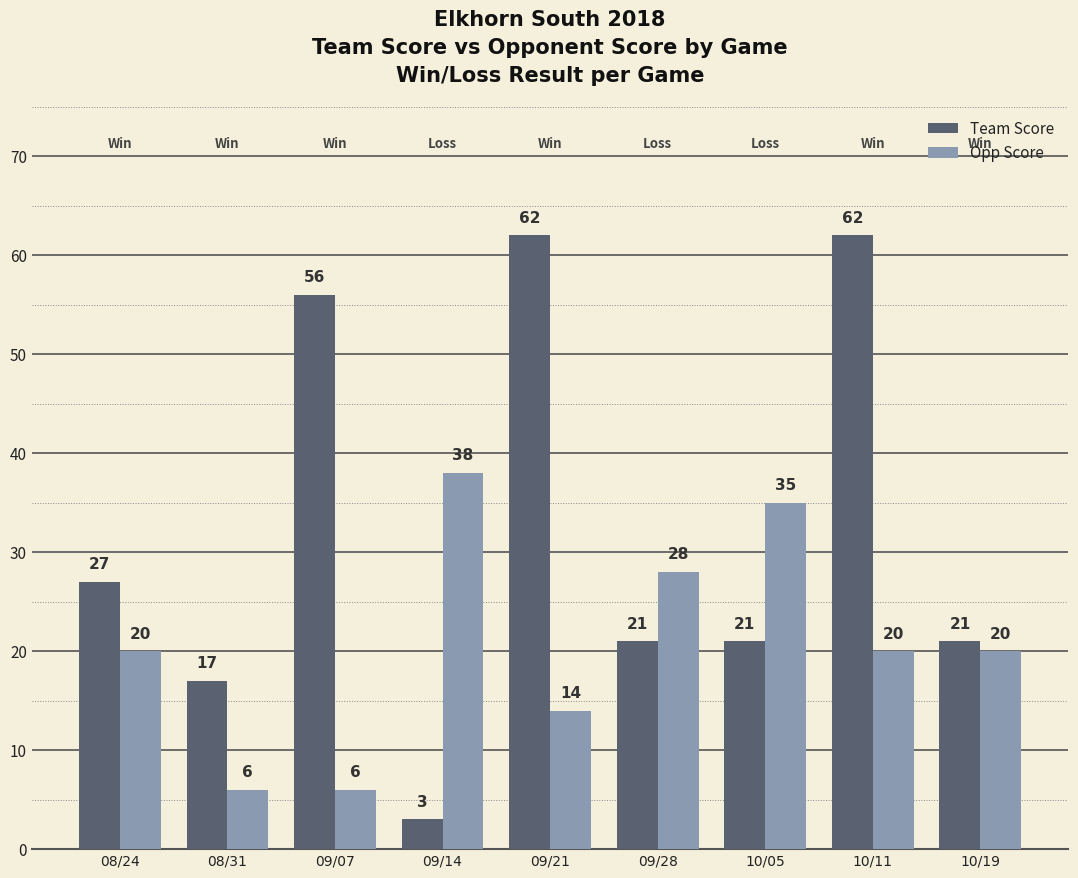

How many distinct data groups are displayed?

2